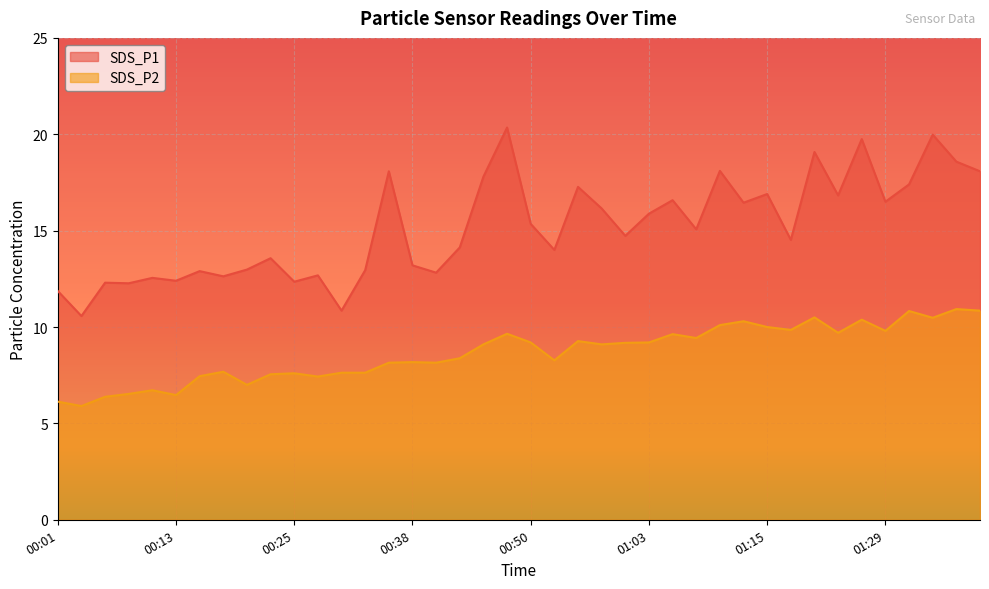

At which category is the sum across all series the highest?

01:34